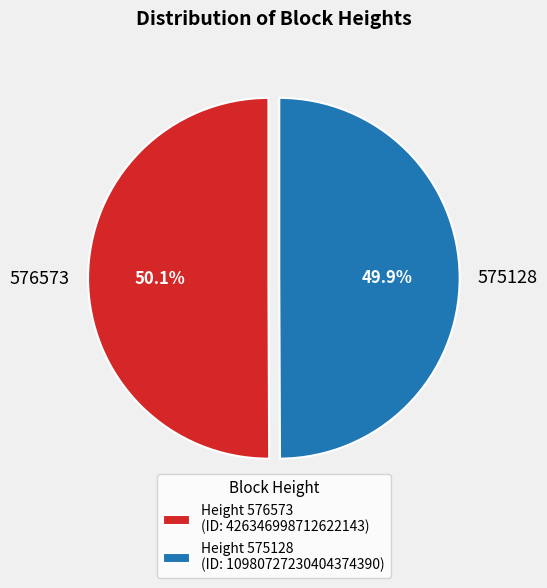

How many slices are in this pie chart?

2